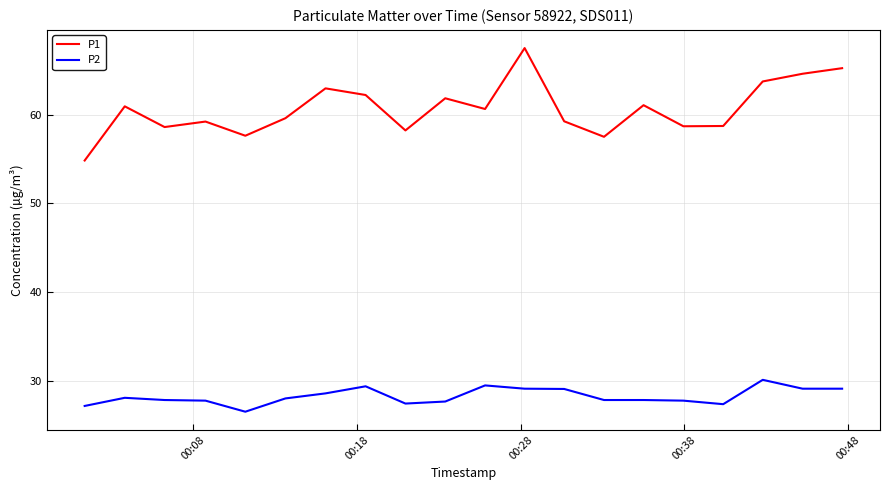

Which series has the widest spread of values?

P1